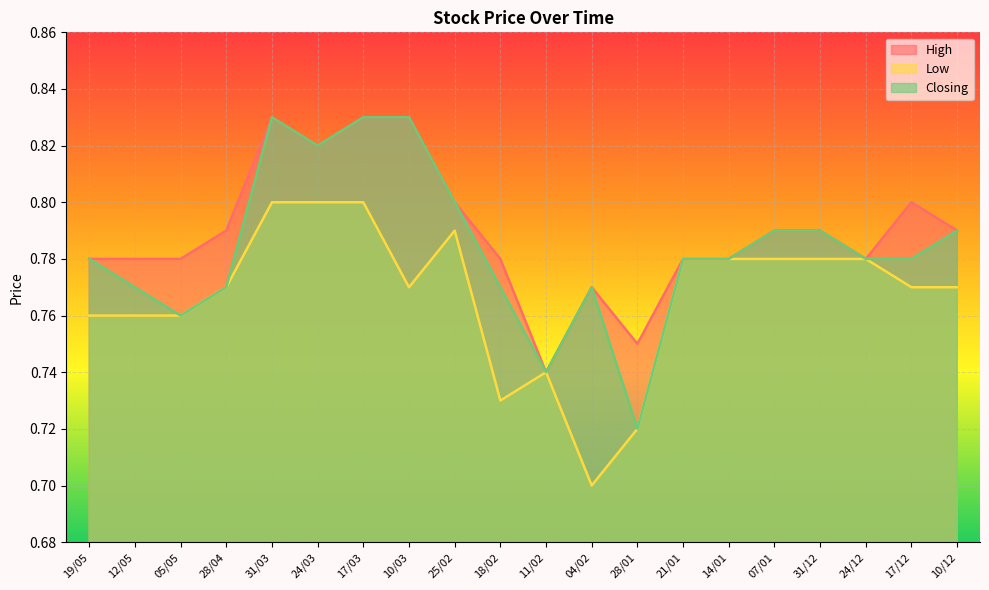

What is the sum of the High values at 10/12 and 31/03?

1.6